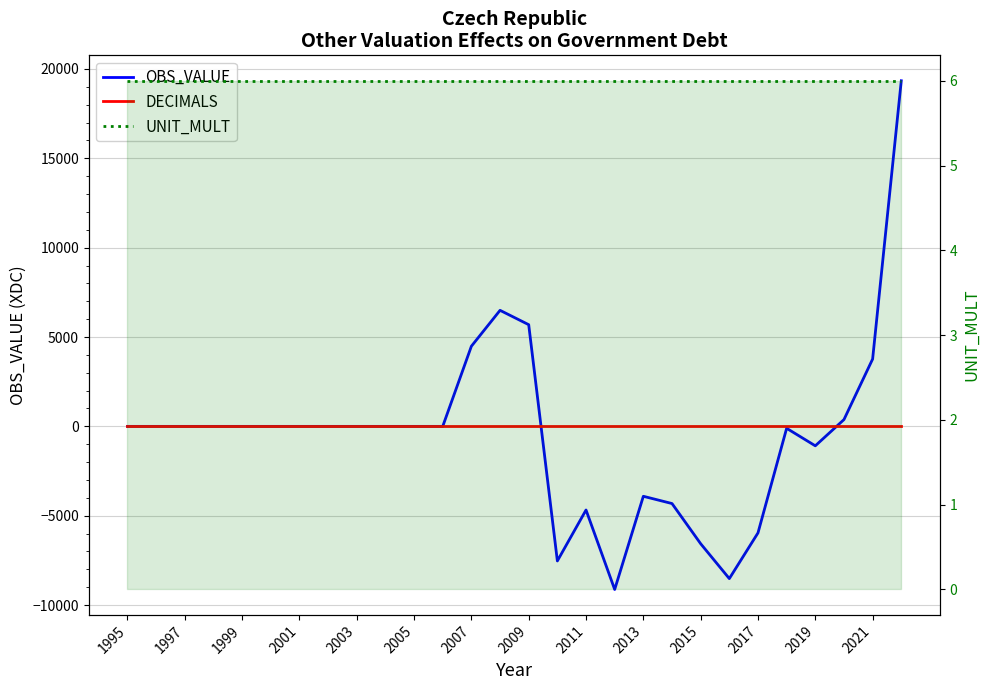

The DECIMALS series shows 0 at 2015. True or false?

True